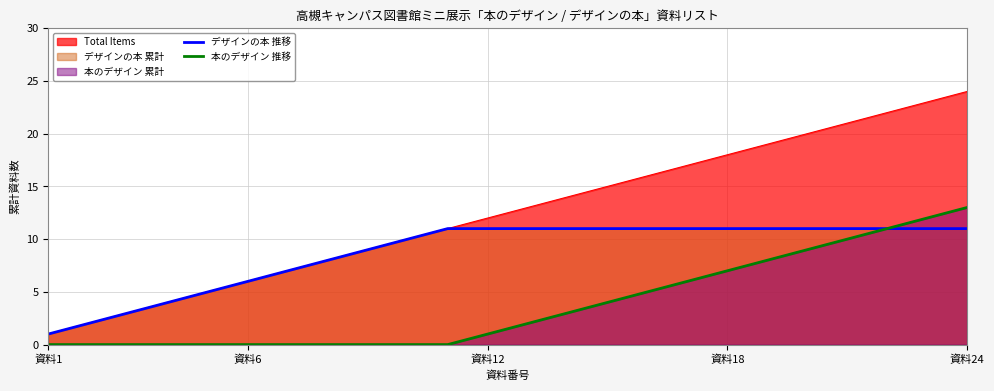

Is it true that デザインの本 推移 equals 4 at 資料6?

False